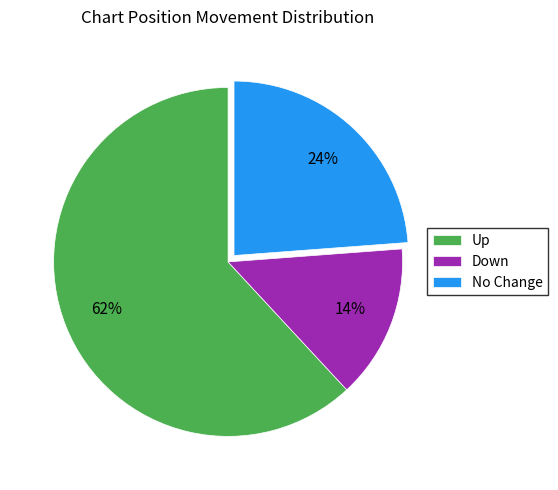

What percentage is the No Change slice, to the nearest percent?

24%